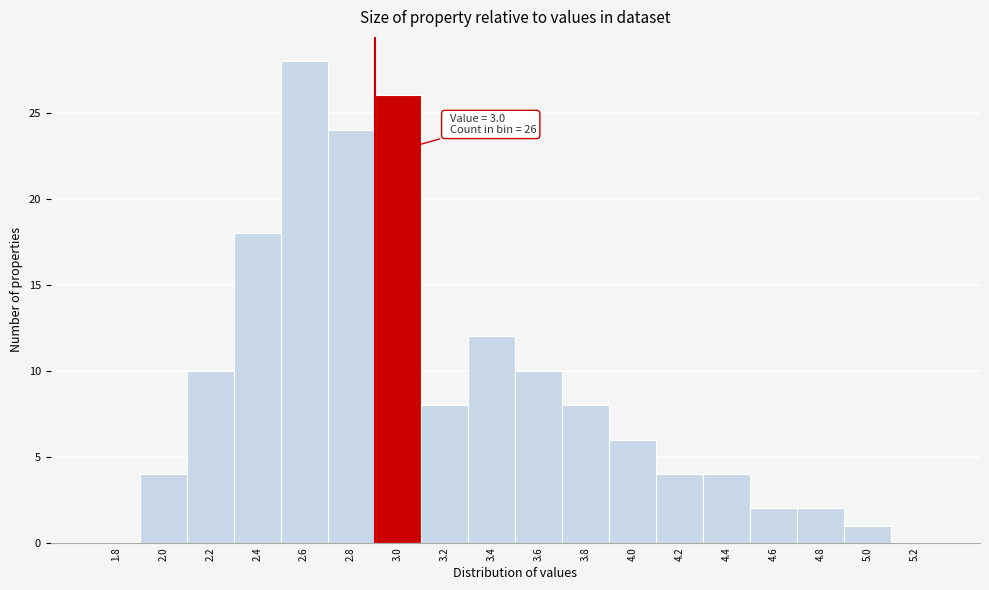

Reading left to right, extract all data points from this chart.

1.8=0	2.0=4	2.2=10	2.4=18	2.6=28	2.8=24	3.0=26	3.2=8	3.4=12	3.6=10	3.8=8	4.0=6	4.2=4	4.4=4	4.6=2	4.8=2	5.0=1	5.2=0